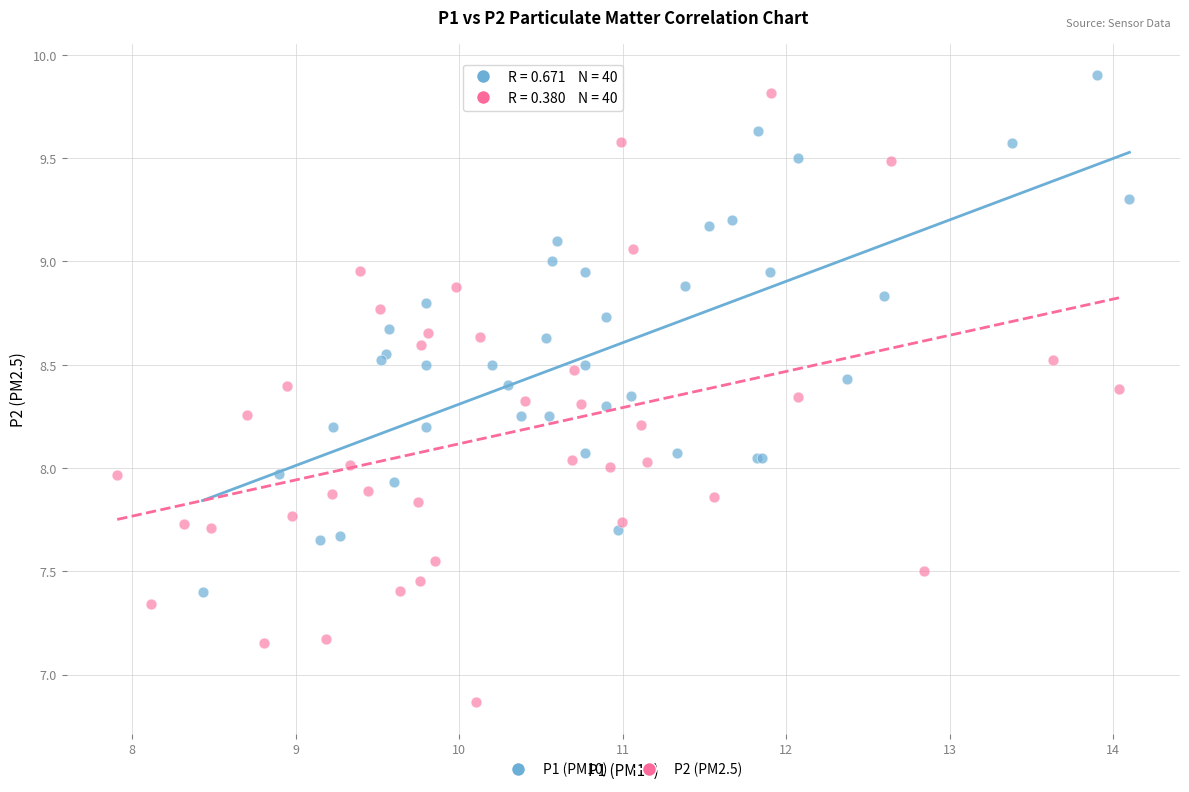

Which series reaches the minimum Y coordinate?

P2 (PM2.5)